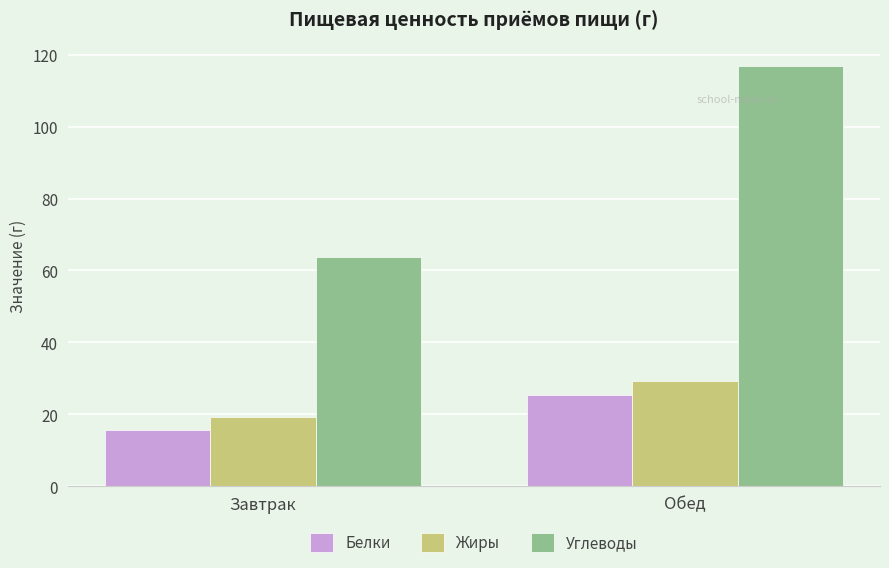

What is the sum of the Белки values at Завтрак and Обед?

41.0